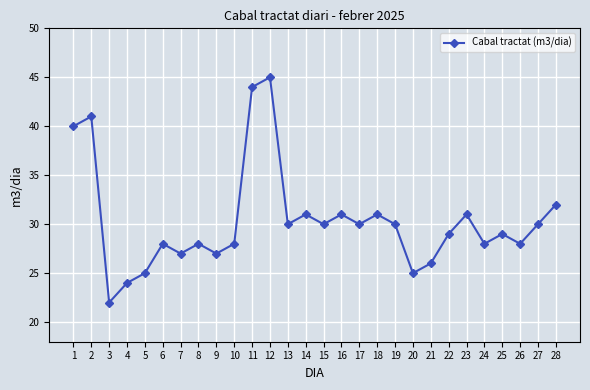

Where is the first local minimum?

3